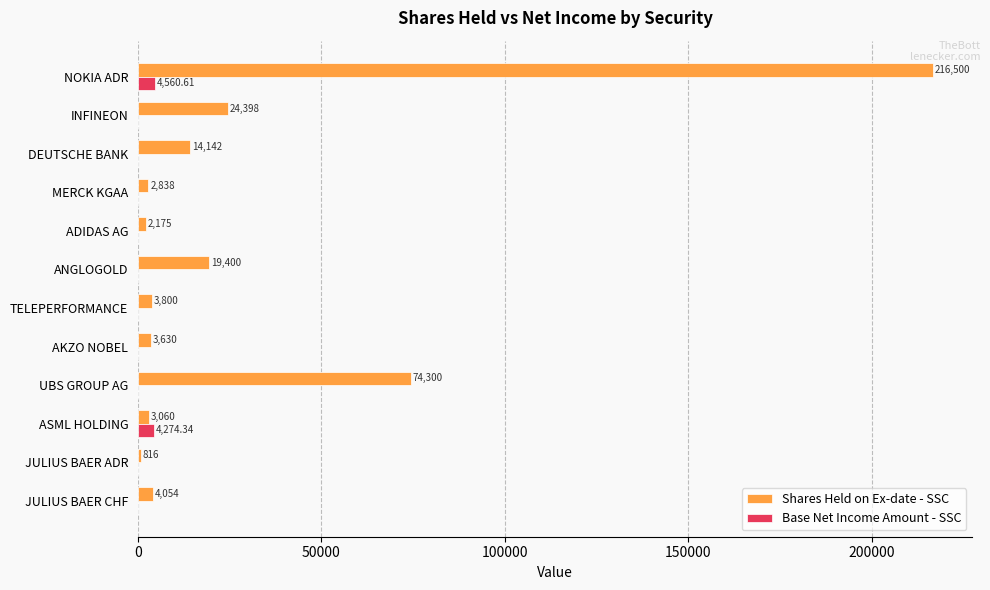

At which label is Shares Held on Ex-date - SSC closest to 108658?

UBS GROUP AG